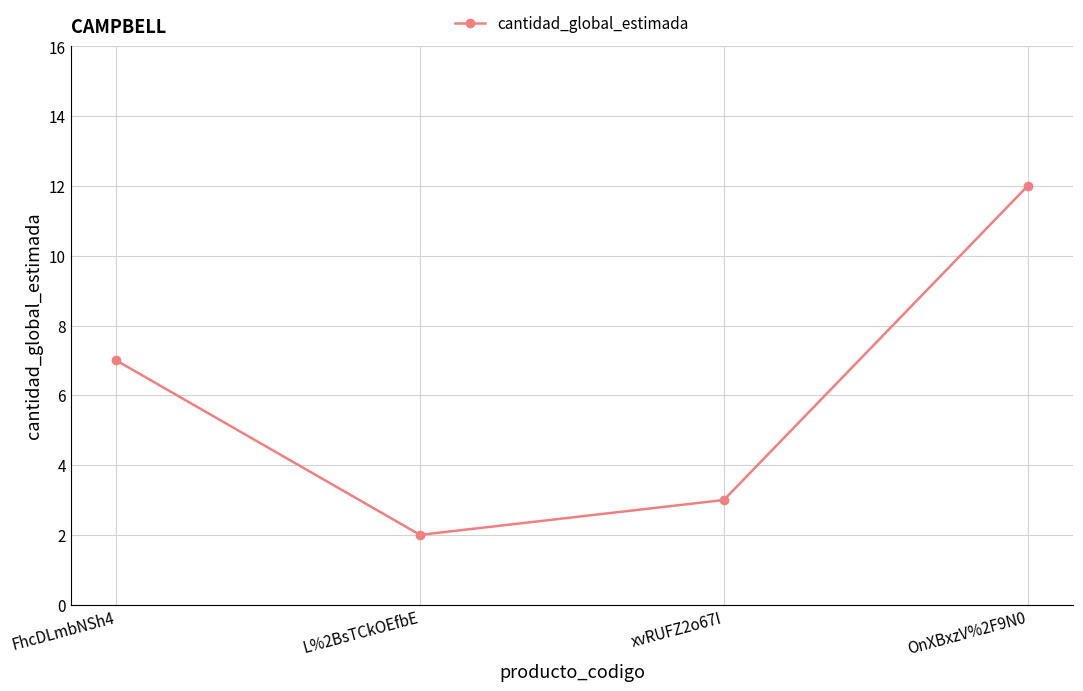

What is the difference between the values at L%2BsTCkOEfbE and xvRUFZ2o67I?

1